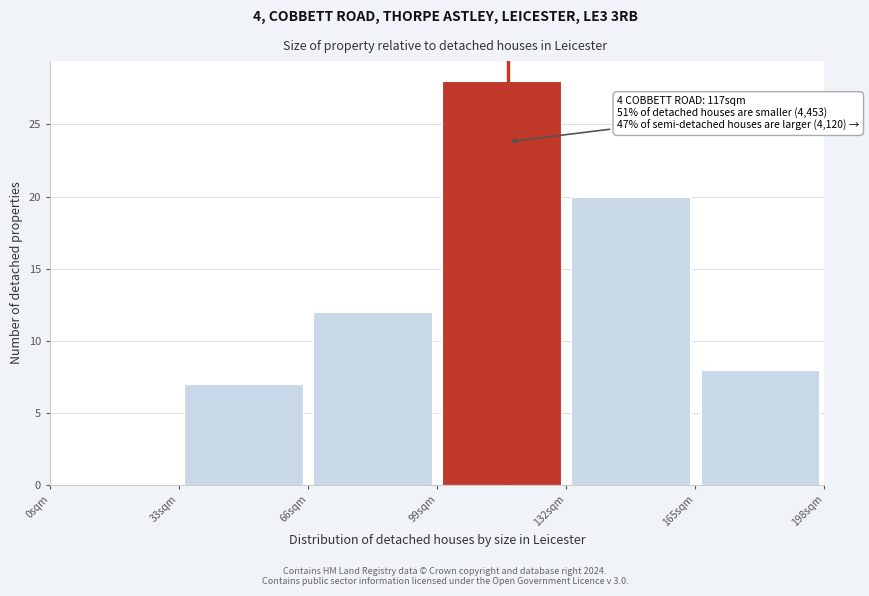

Which range on the x-axis has the tallest bar?

99 to 132